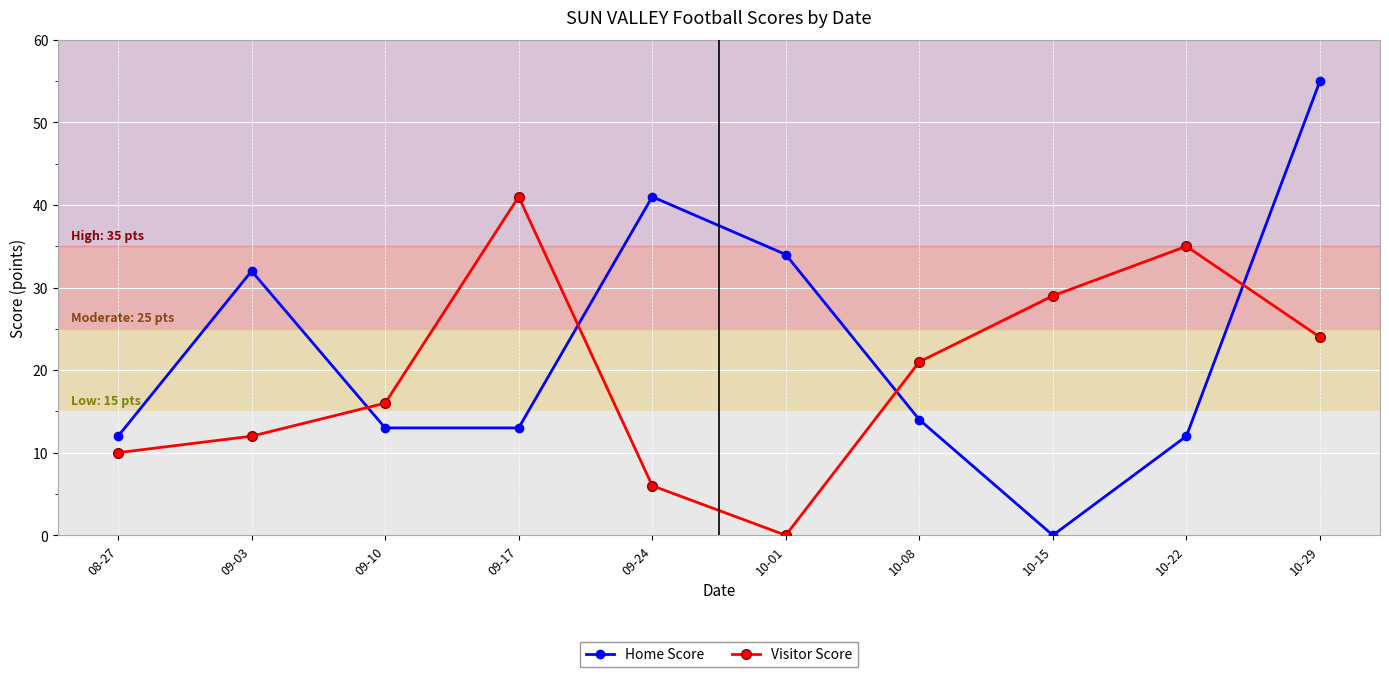

After their last crossing, which series has the higher values: Home Score or Visitor Score?

Home Score